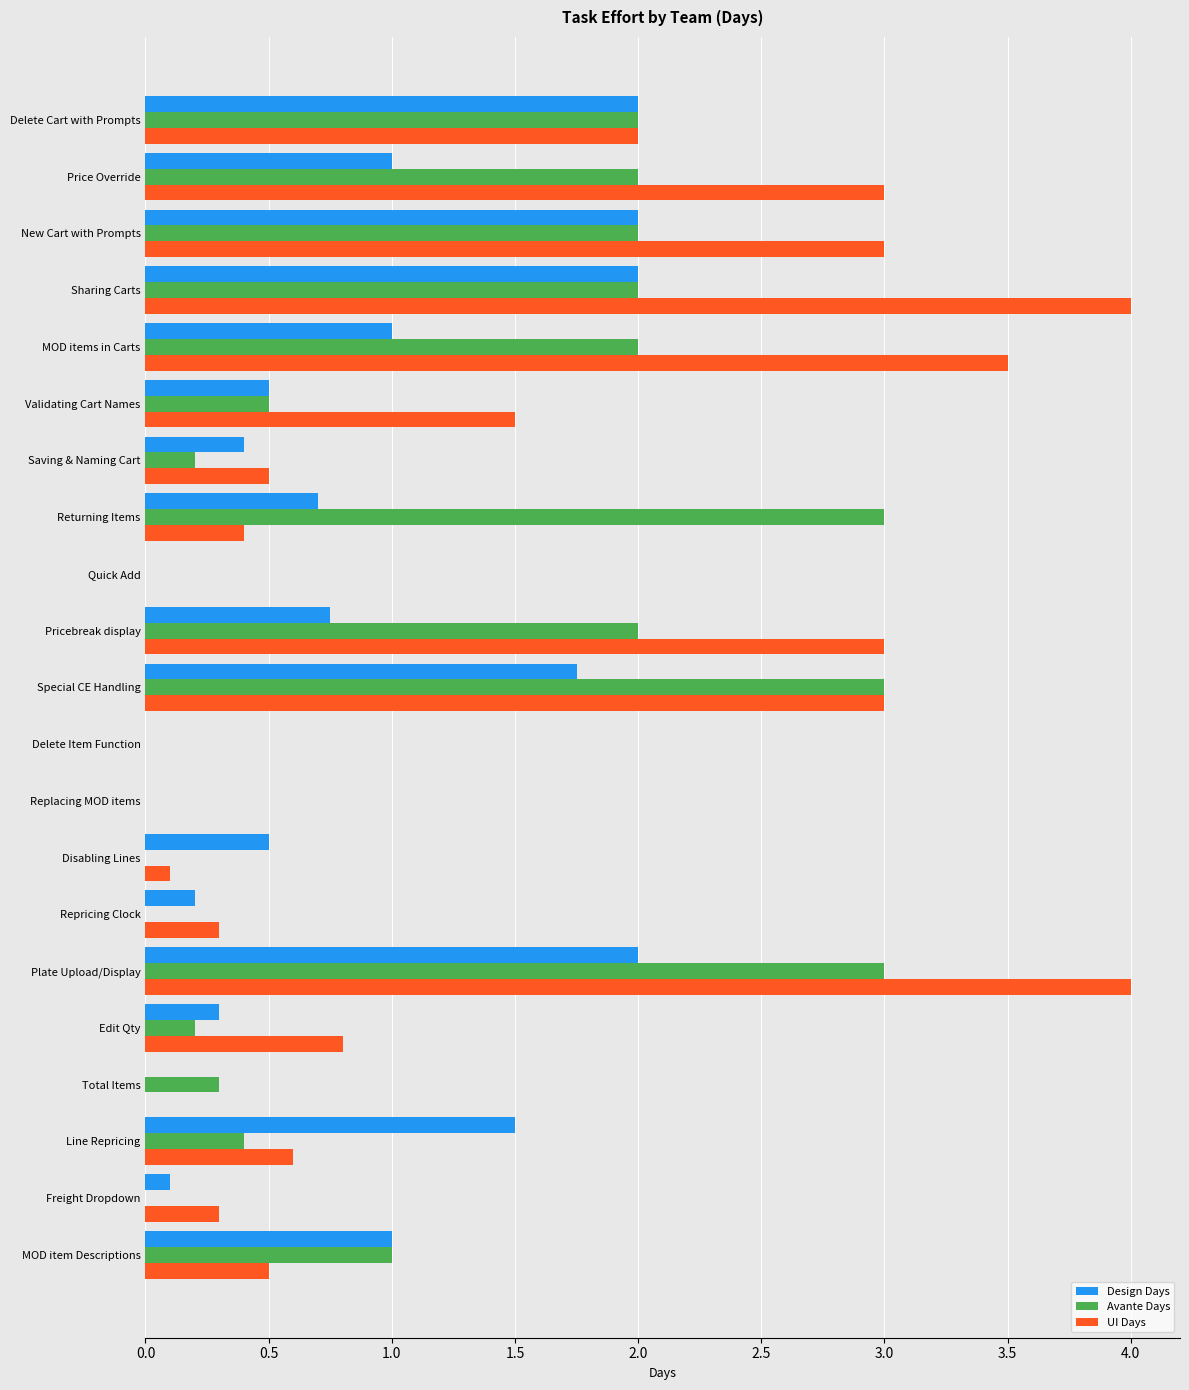

What is the maximum value shown in the chart?

4.0